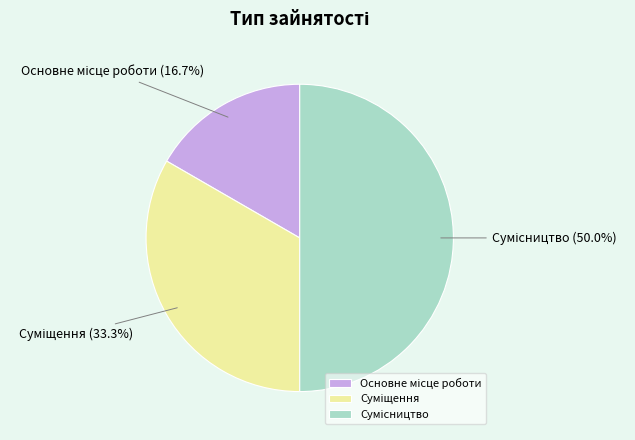

What percentage is NOT represented by Основне місце роботи?

83.3%